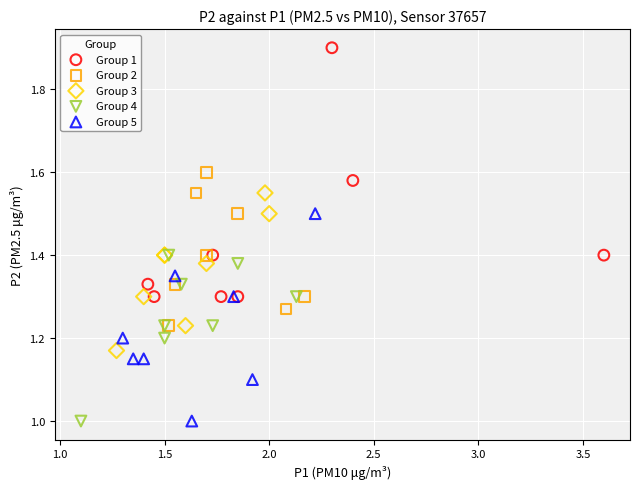

Which series contains the highest Y value?

Group 1